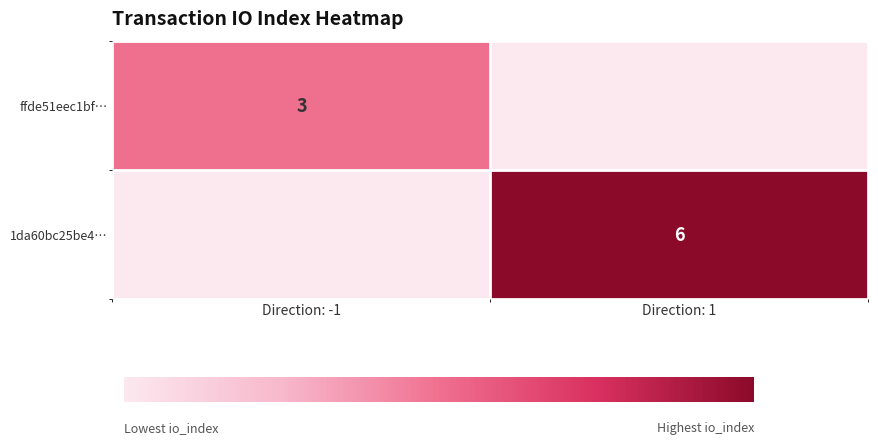

The ffde51eec1bf… series shows 2 at Direction: -1. True or false?

False